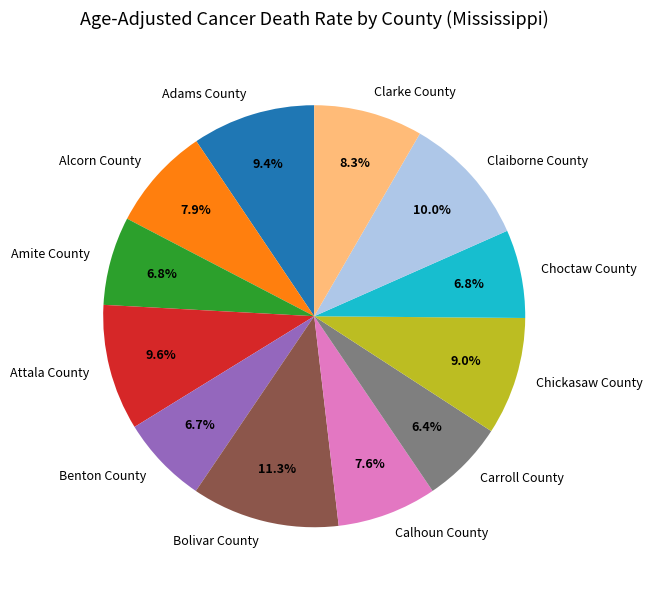

What is the largest slice in the pie chart?

Bolivar County